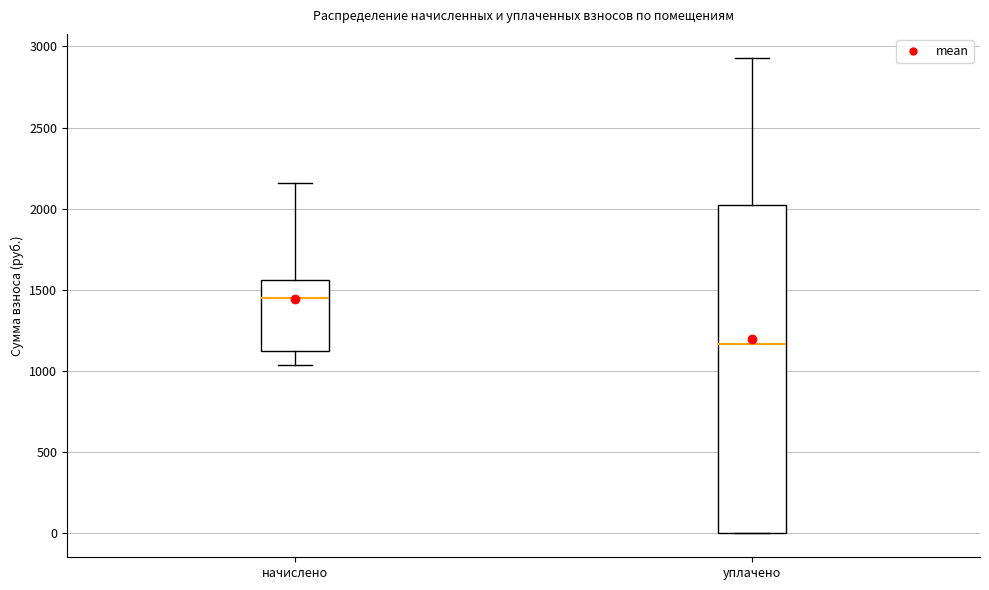

Which box has the lowest median line?

уплачено